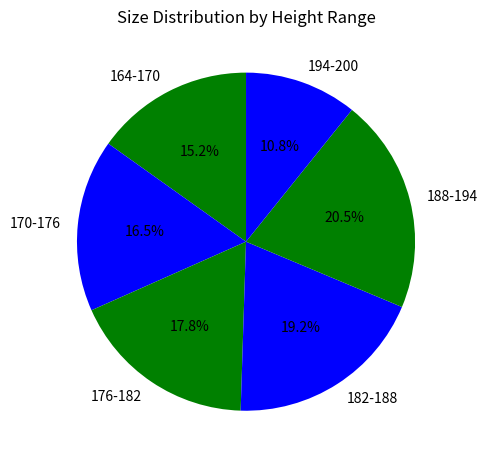

To the nearest percent, what is the average slice percentage?

17%